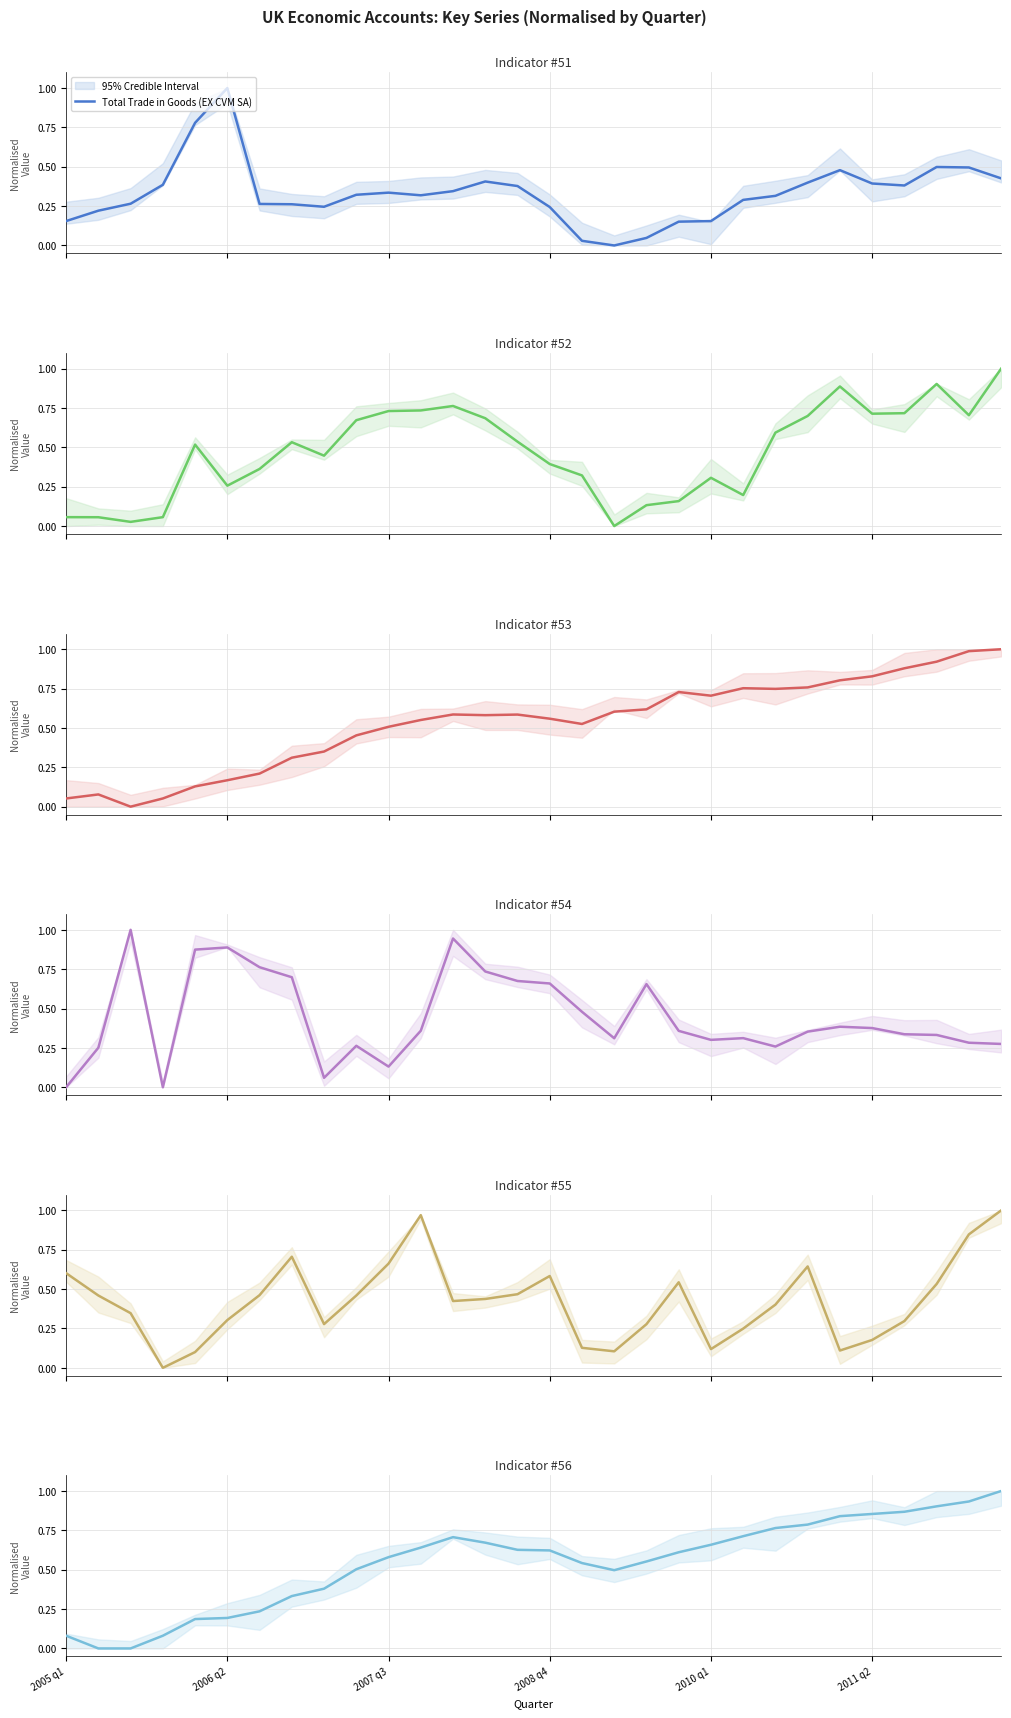

Between 19 and 22, which is larger?

22